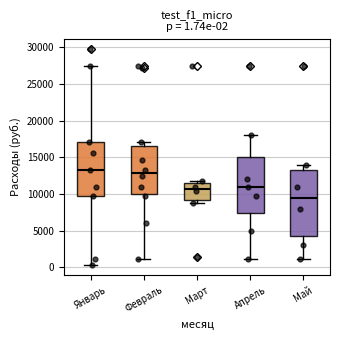

Comparing the boxes themselves (not the whiskers), which one is the tallest?

Май